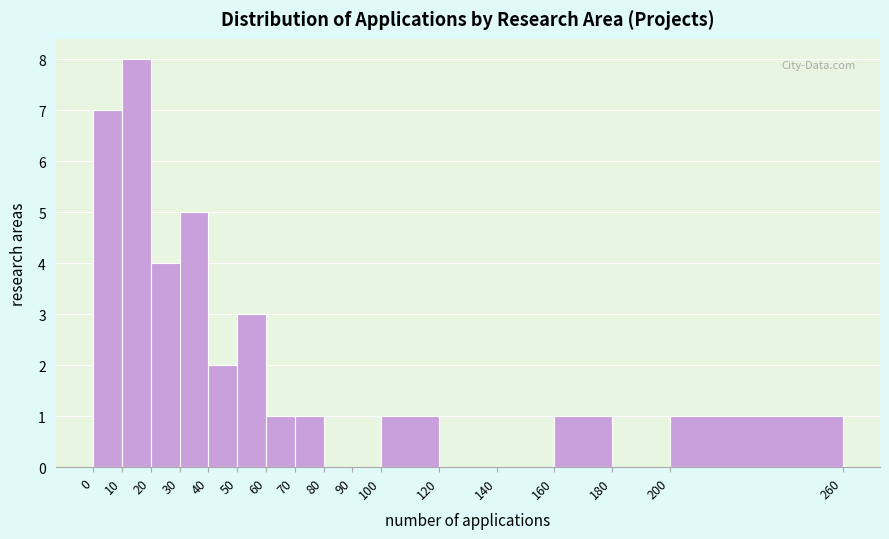

Which range on the x-axis has the tallest bar?

10 to 20